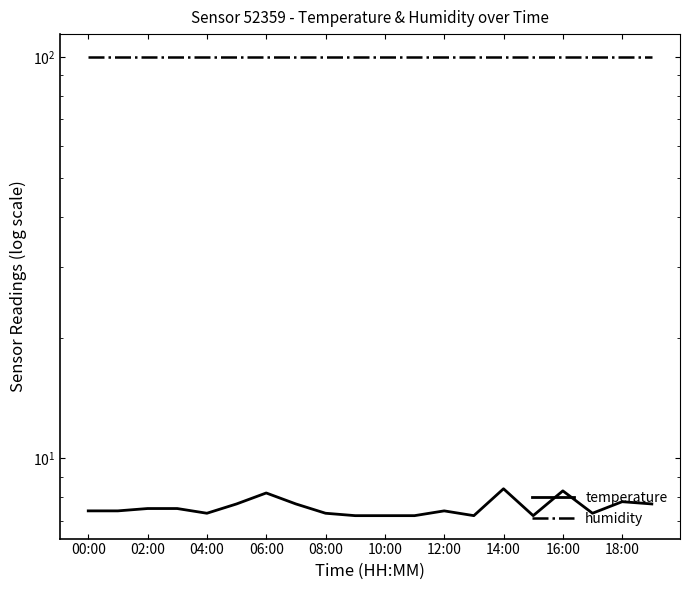

Rank the categories by humidity value from highest to lowest.

00:00, 02:00, 04:00, 06:00, 08:00, 10:00, 12:00, 14:00, 16:00, 18:00, 10, 11, 12, 13, 14, 15, 16, 17, 18, 19